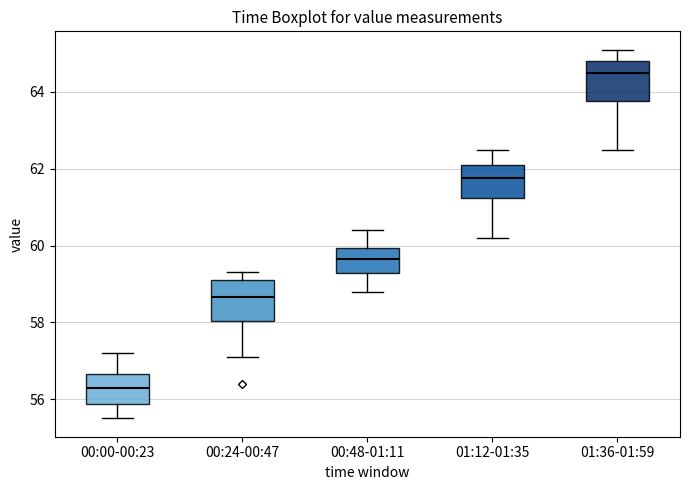

Reading left to right, transcribe this box plot: for each box, give where its median line is, the range the box spans, and where its two whiskers end, as read against the y-axis. The values are not printed on the chart, so give them approximately, as read against the axis.

00:00-00:23: median 56.4, box 55.8 to 56.6, whiskers 55.6 to 57.2
00:24-00:47: median 58.6, box 58.0 to 59.2, whiskers 57.2 to 59.4
00:48-01:11: median 59.6, box 59.2 to 60.0, whiskers 58.8 to 60.4
01:12-01:35: median 61.8, box 61.2 to 62.2, whiskers 60.2 to 62.6
01:36-01:59: median 64.6, box 63.8 to 64.8, whiskers 62.6 to 65.2